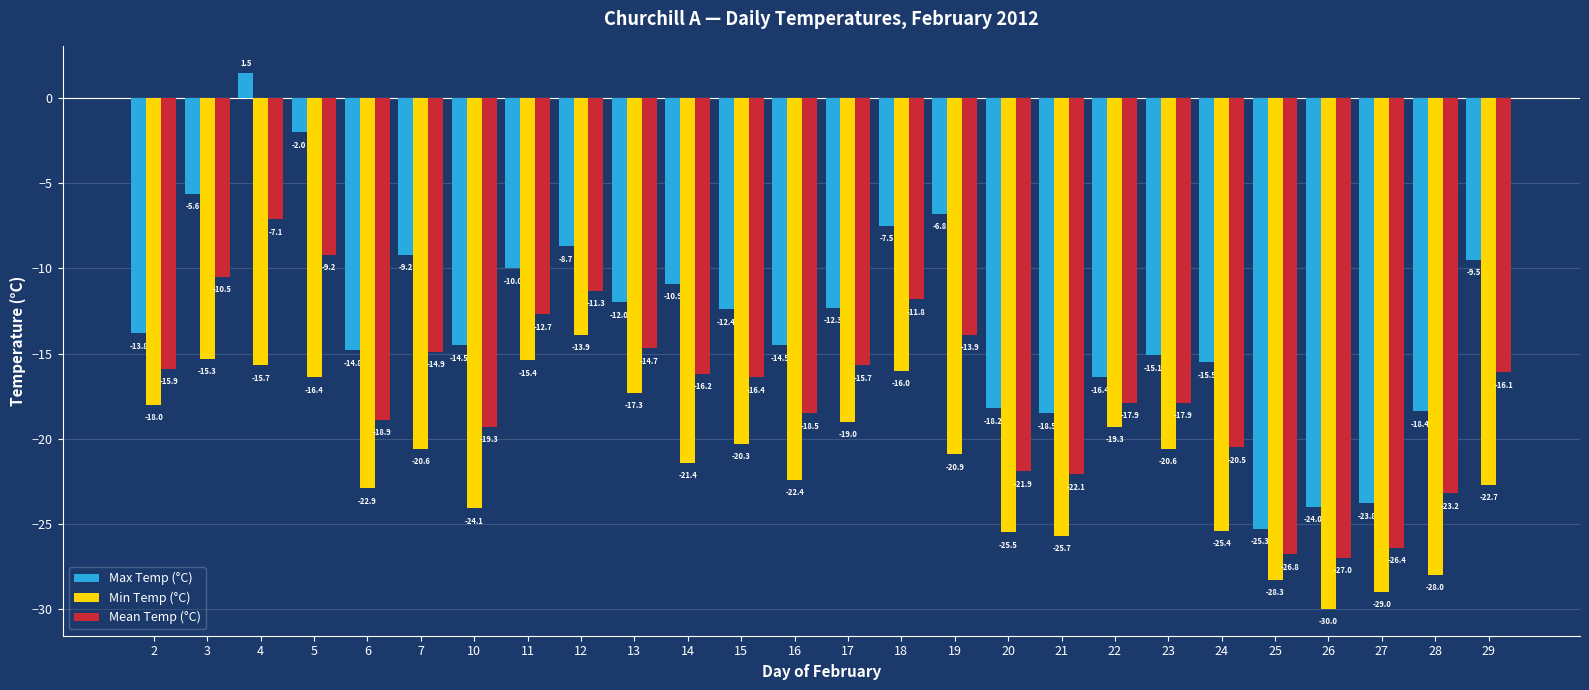

What is the greatest value displayed?

1.5